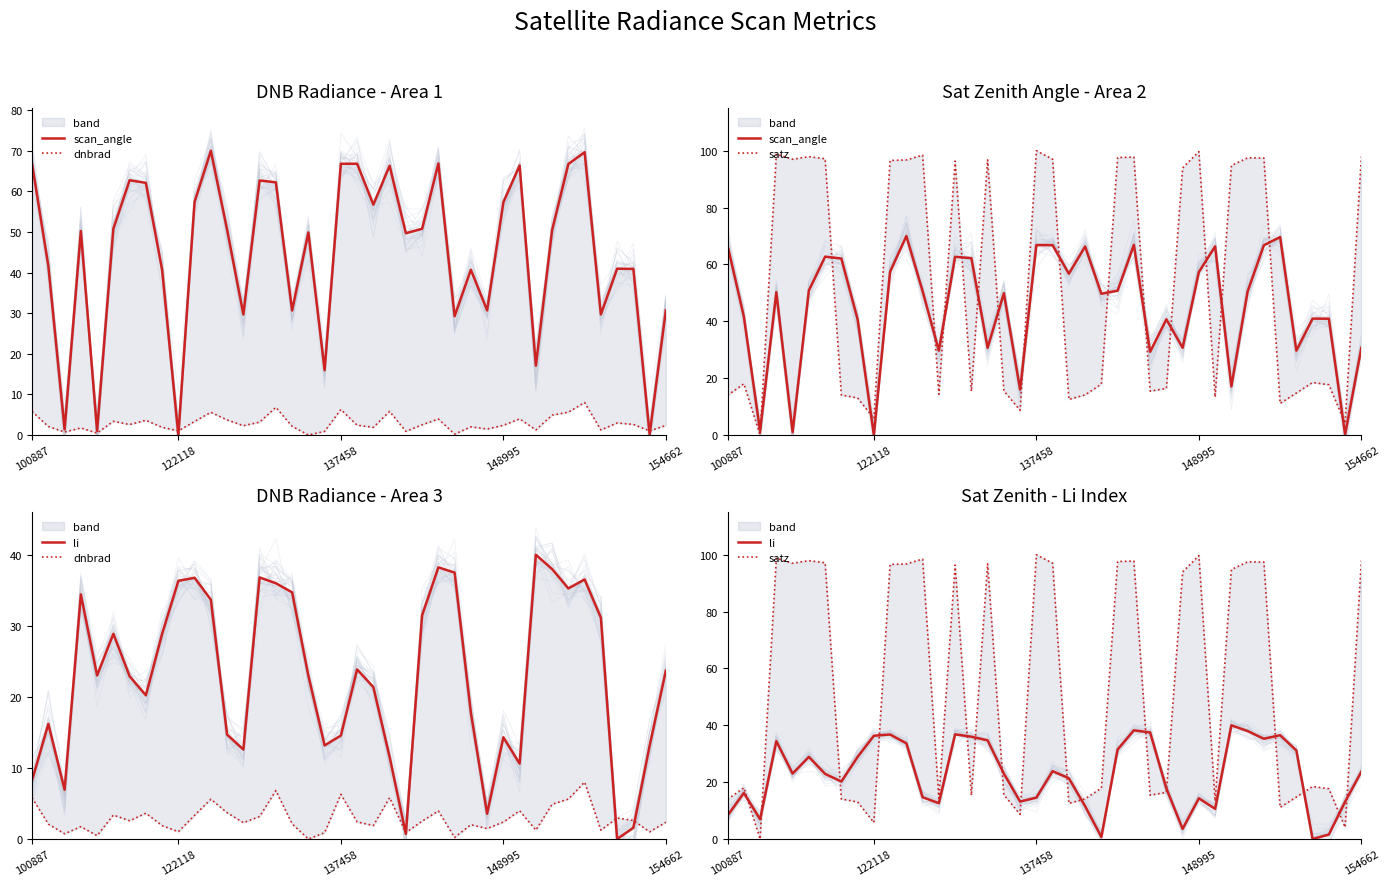

How many data points in satz are less than 18?

19